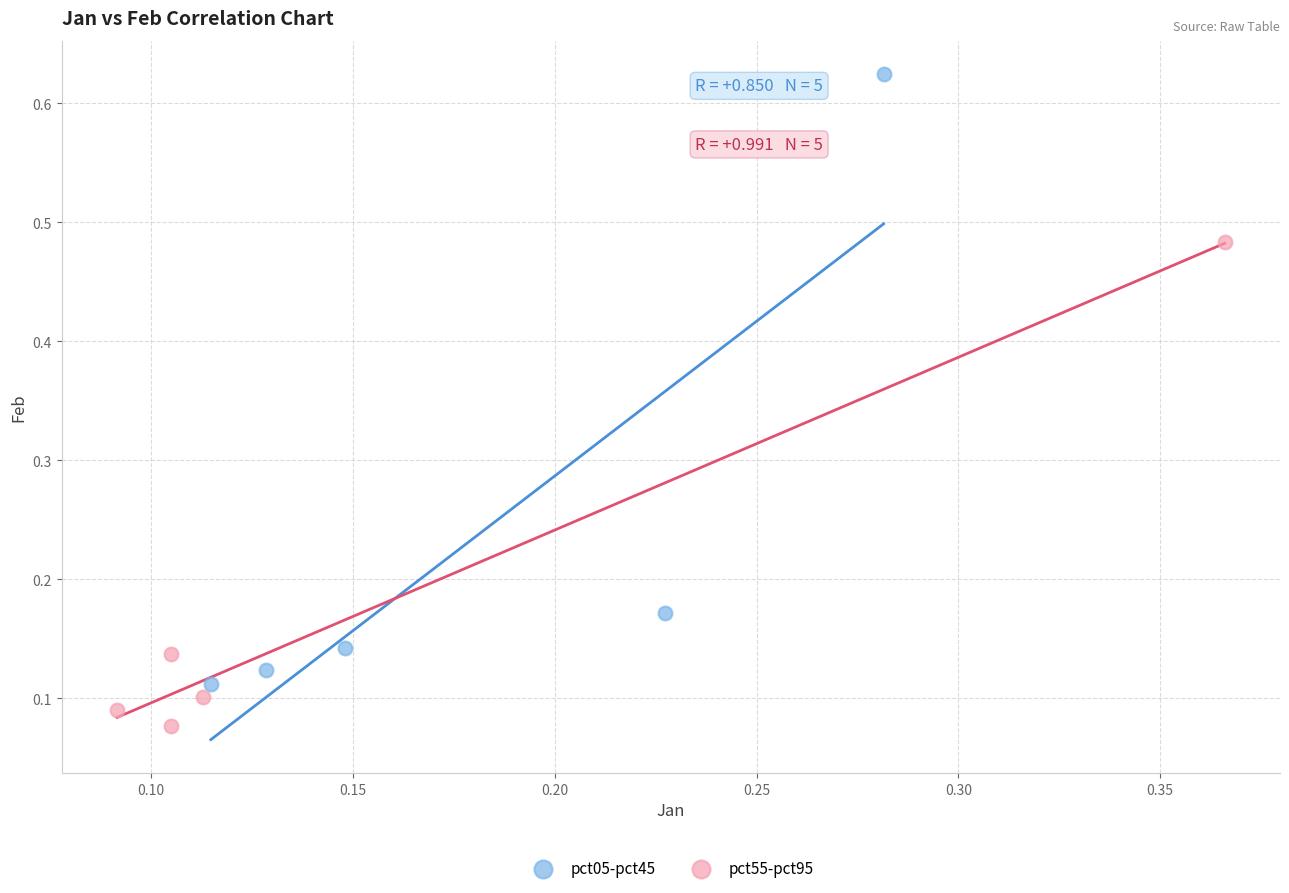

Which series has the widest spread of Y values?

pct05-pct45